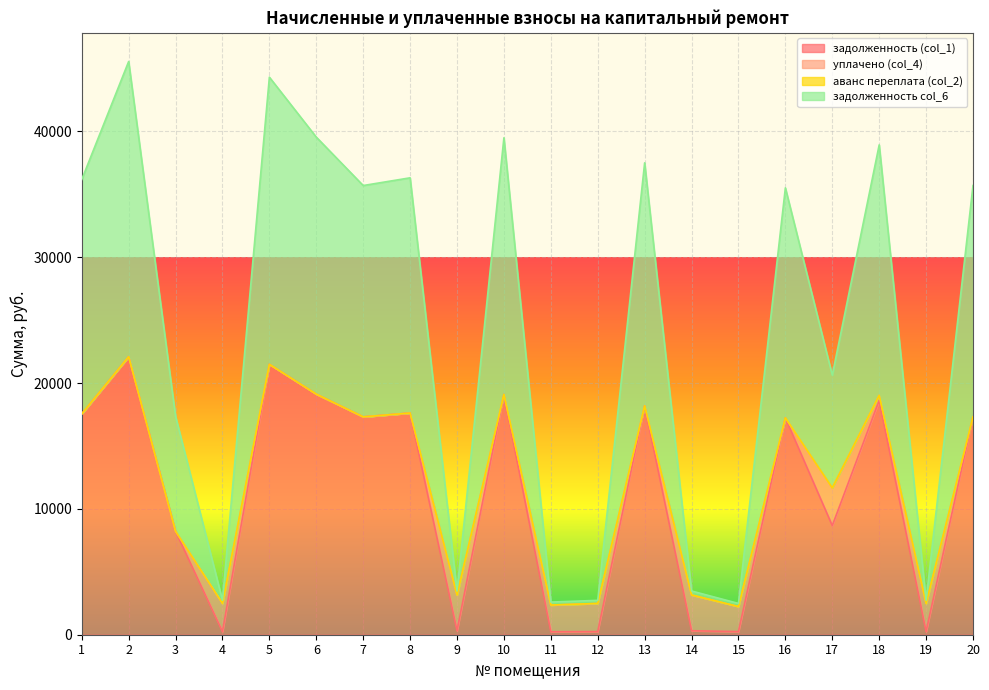

What is the difference between the maximum and minimum values in the задолженность col_6 series?

43066.5